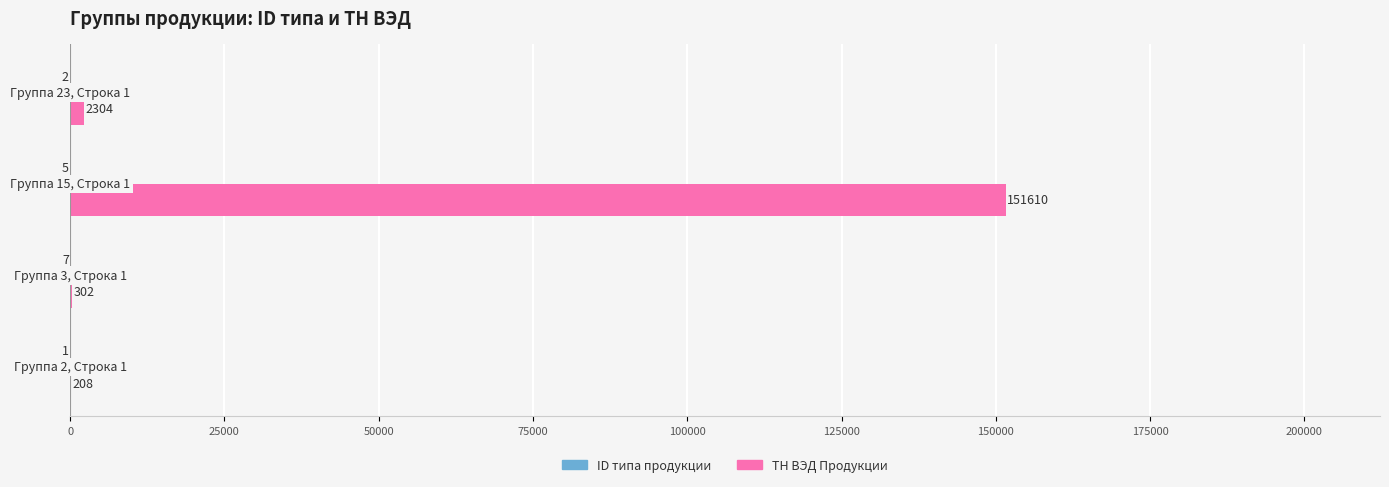

What is the maximum value shown in the chart?

151610